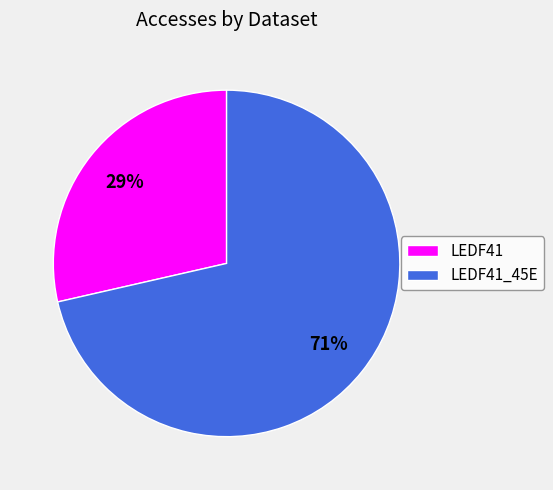

Combined, do LEDF41 and LEDF41_45E account for over 50%?

Yes